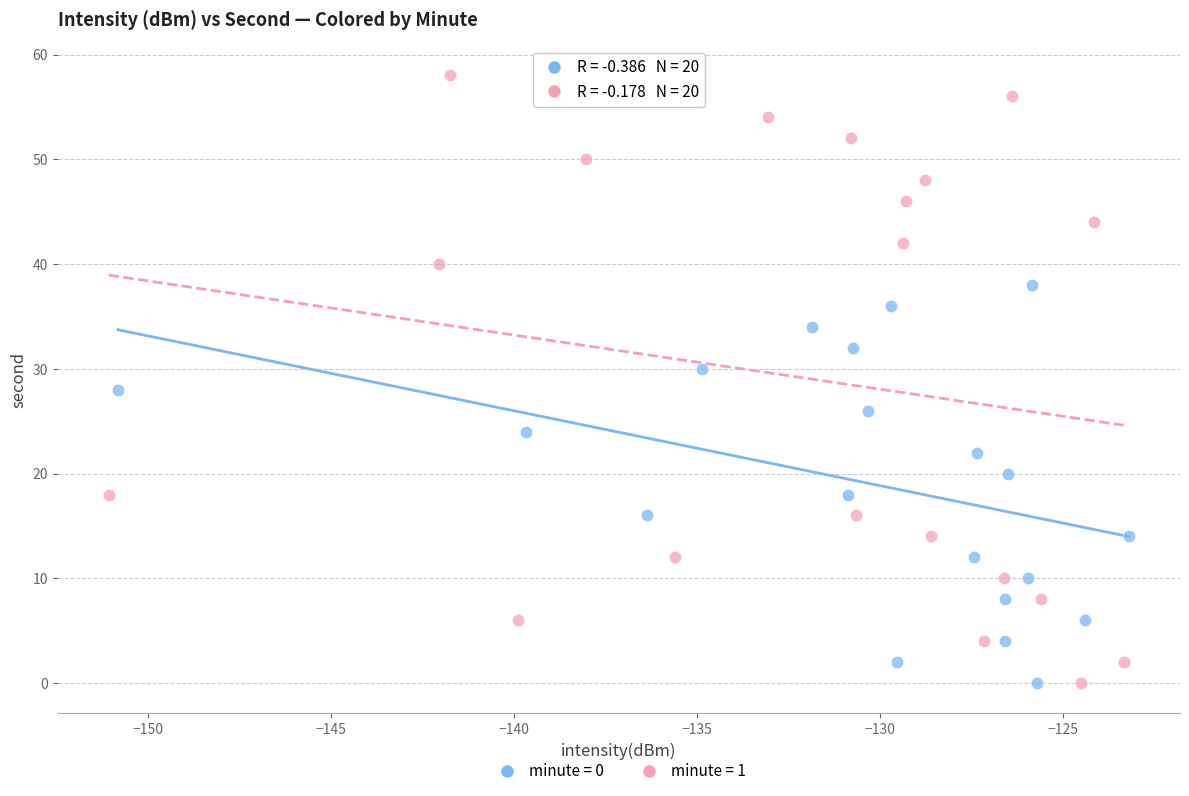

Which series reaches the maximum Y coordinate?

minute = 1